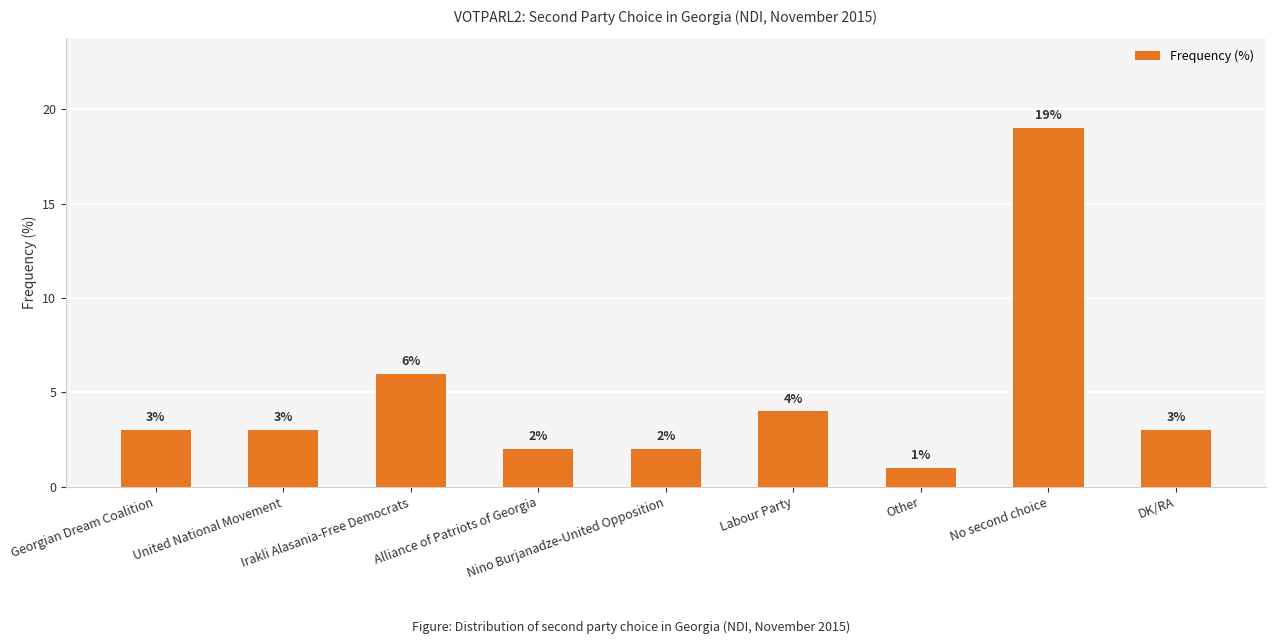

Reading left to right, list all the values displayed in this chart.

Georgian Dream Coalition=3	United National Movement=3	Irakli Alasania-Free Democrats=6	Alliance of Patriots of Georgia=2	Nino Burjanadze-United Opposition=2	Labour Party=4	Other=1	No second choice=19	DK/RA=3